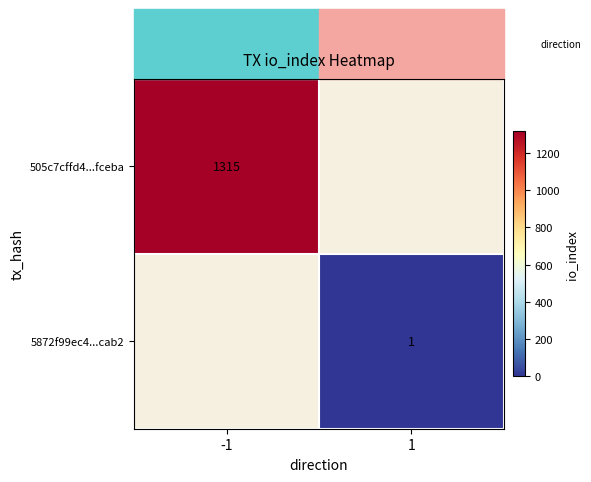

Is it true that 505c7cffd4...fceba equals 2303 at -1?

False